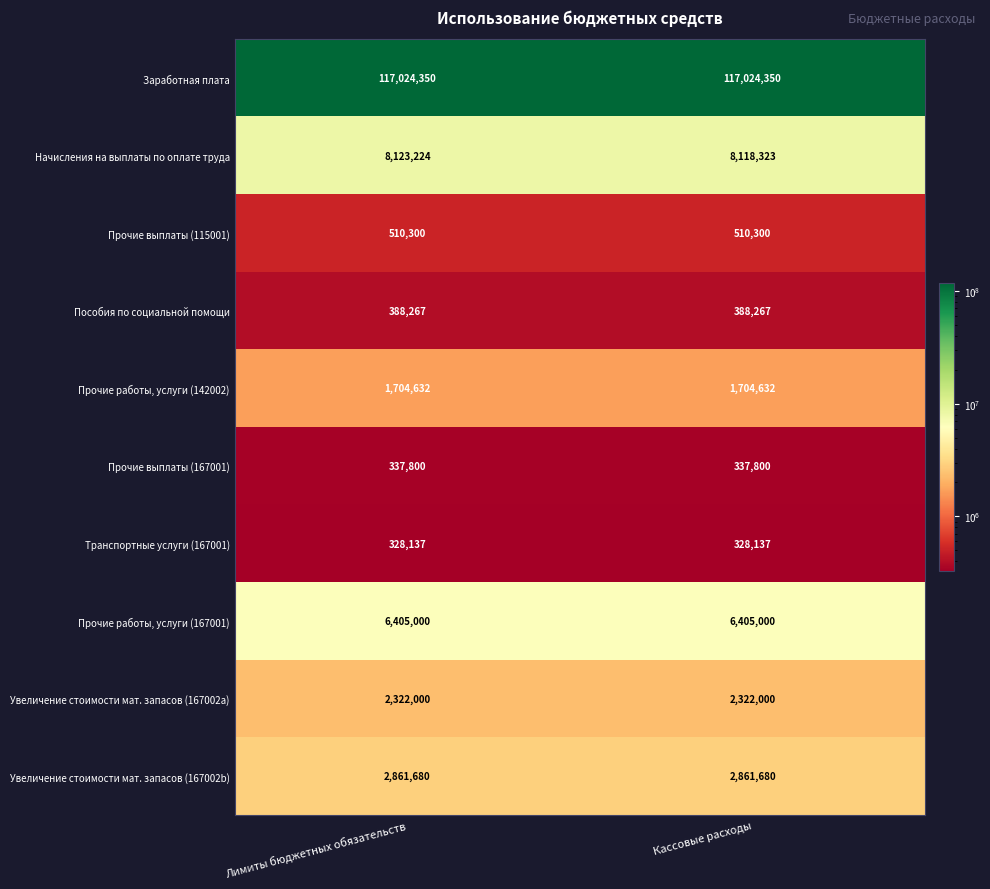

What is the maximum value shown in the chart?

117024350